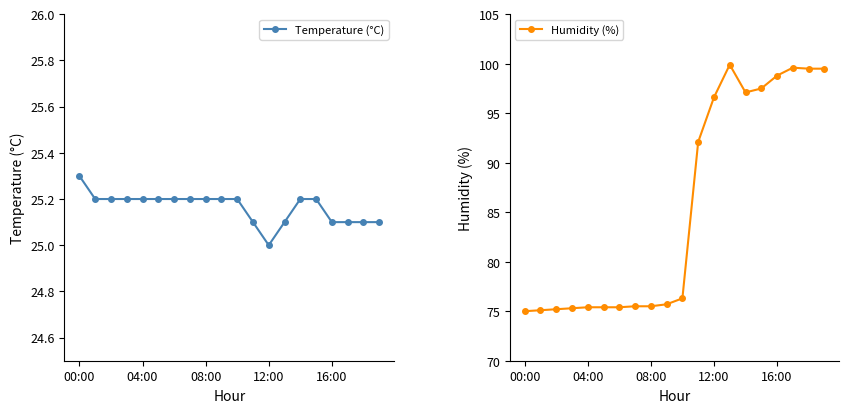

What is the difference between the maximum and minimum values in the Humidity (%) series?

24.9